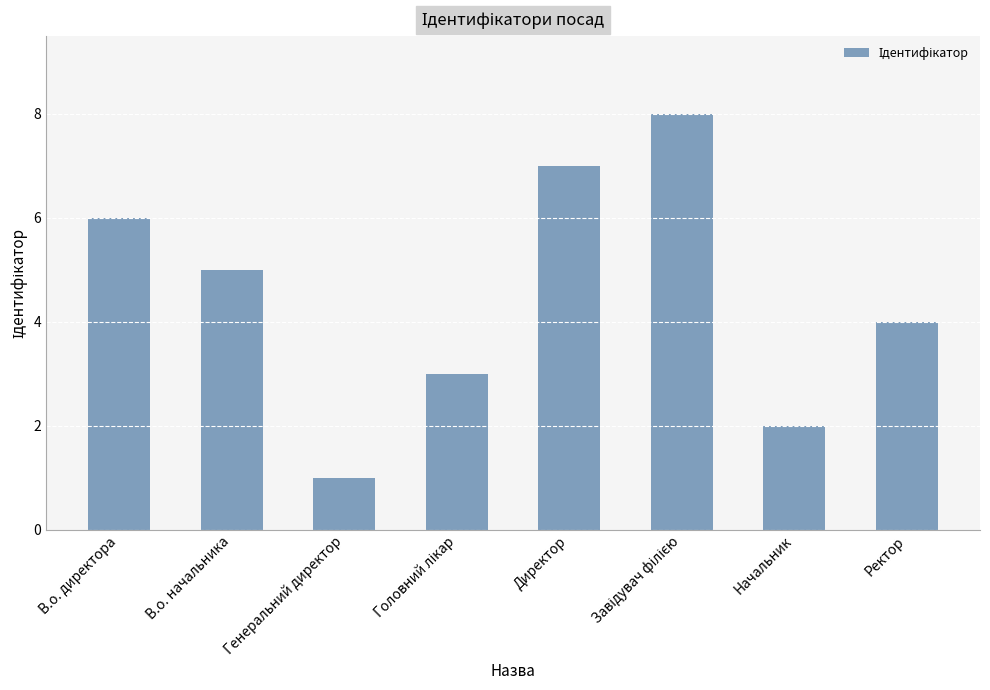

What is the minimum value shown in the chart?

1